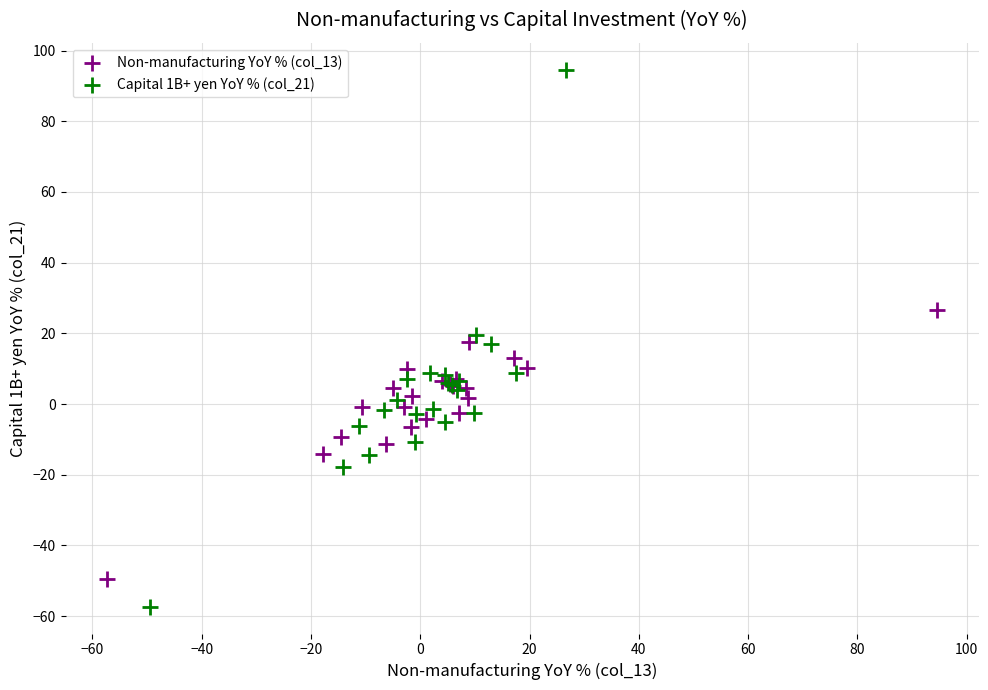

Which series reaches the minimum Y coordinate?

Capital 1B+ yen YoY % (col_21)